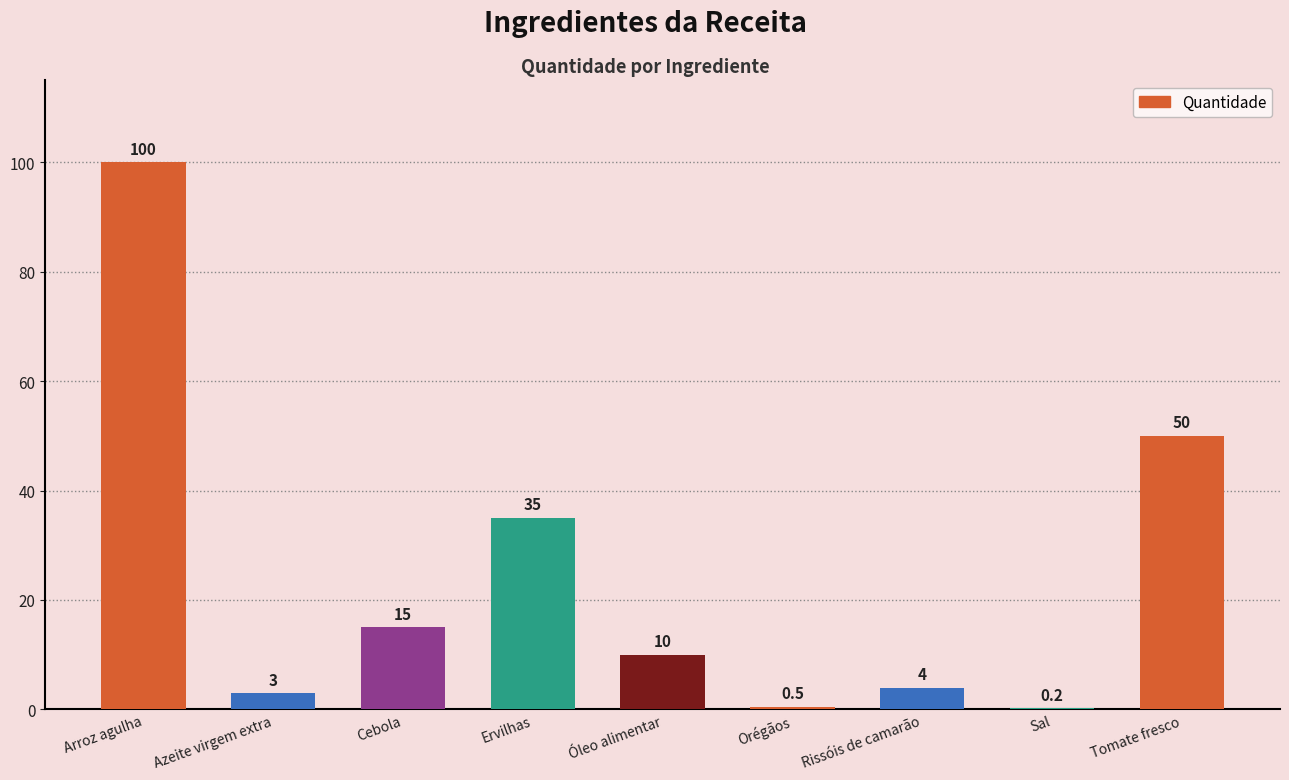

Does the chart contain stacked bars?

No